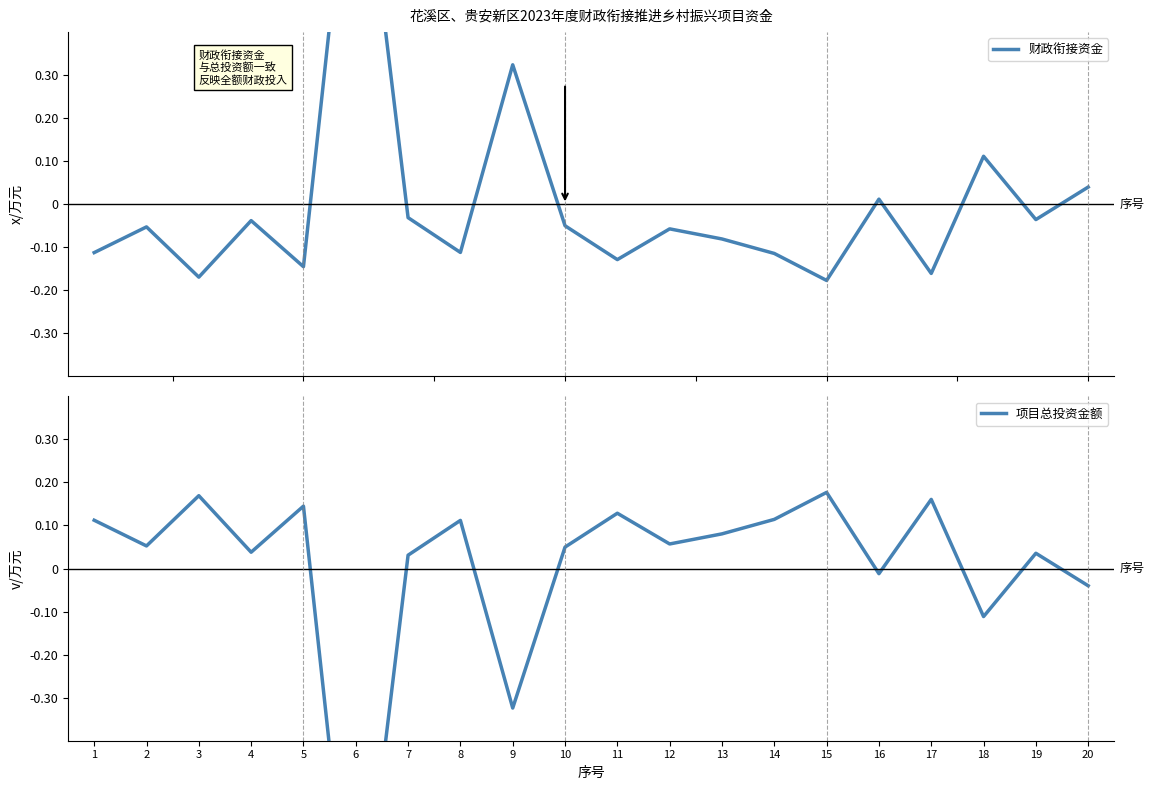

Which has a higher value, 14 or 5?

14